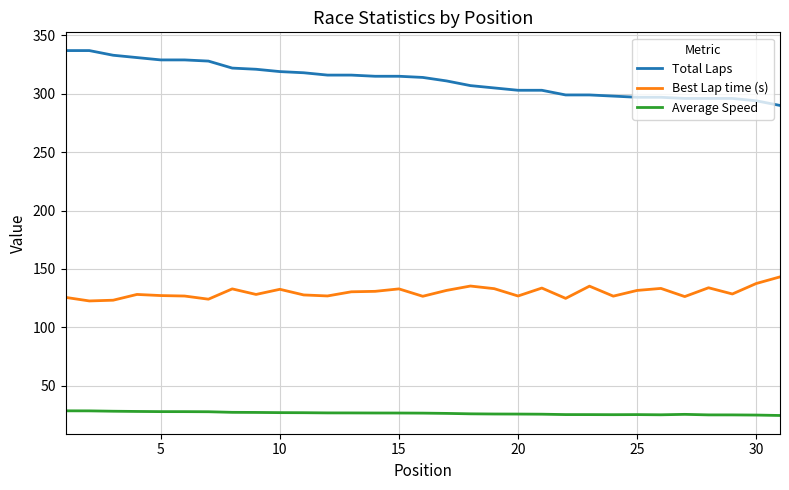

True or false: Best Lap time (s) and Total Laps cross at least once.

False